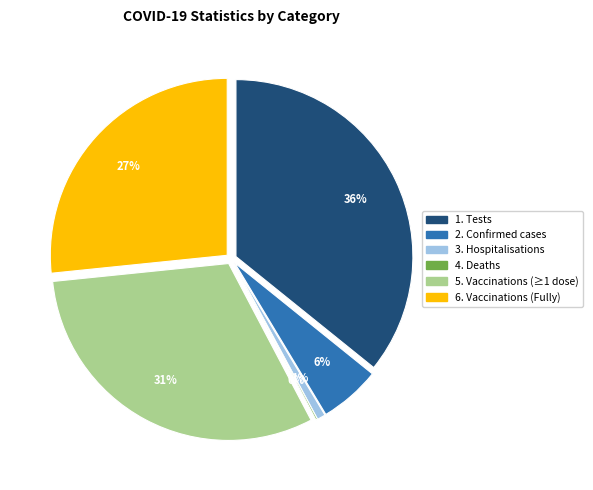

What is the change in value from Confirmed cases to Hospitalisations?

-3404492